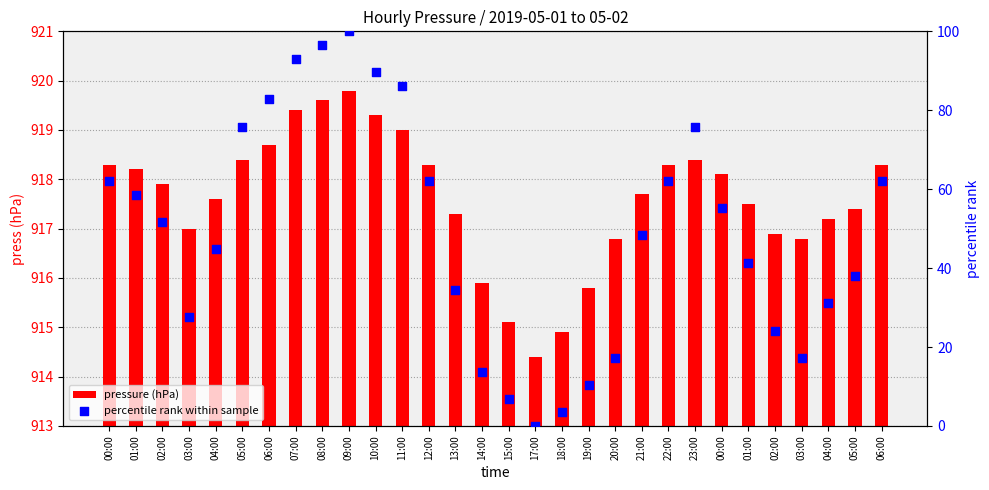

At how many categories does at least one series exceed 797?

30